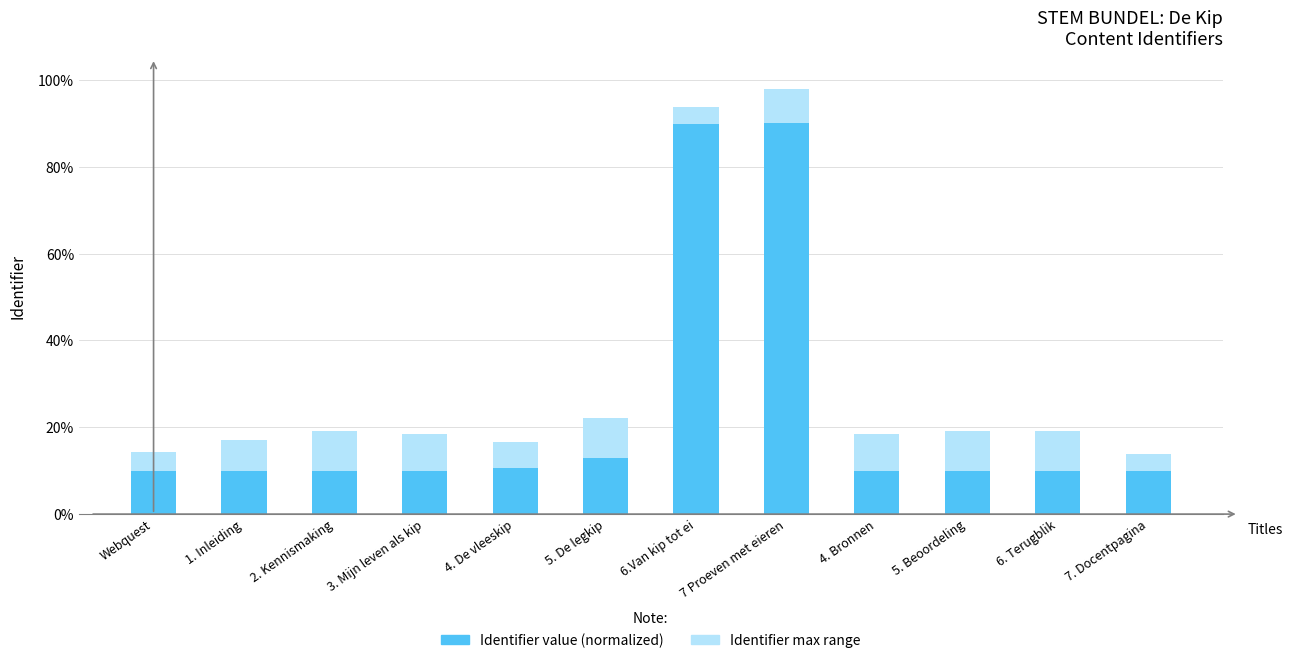

Reading right to left, what are all the values shown in this chart?

Maximum identifier range: 7. Docentpagina=13.8	6. Terugblik=19.1	5. Beoordeling=19.3	4. Bronnen=18.5	7 Proeven met eieren=98.0	6.Van kip tot ei=93.8	5. De legkip=22.1	4. De vleeskip=16.7	3. Mijn leven als kip=18.4	2. Kennismaking=19.2	1. Inleiding=17.2	Webquest=14.4
Identifier value (normalized): 7. Docentpagina=10.0	6. Terugblik=10.0	5. Beoordeling=10.0	4. Bronnen=10.0	7 Proeven met eieren=90.0	6.Van kip tot ei=89.9	5. De legkip=12.9	4. De vleeskip=10.5	3. Mijn leven als kip=10.0	2. Kennismaking=10.0	1. Inleiding=10.0	Webquest=10.0